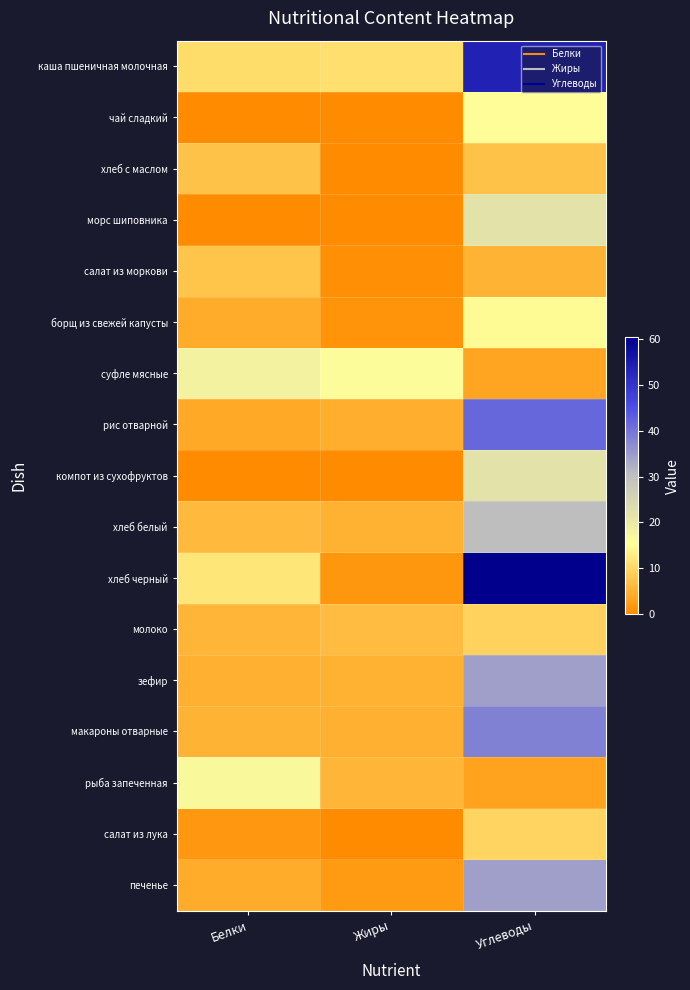

Which label corresponds to the largest value in the chart?

Углеводы